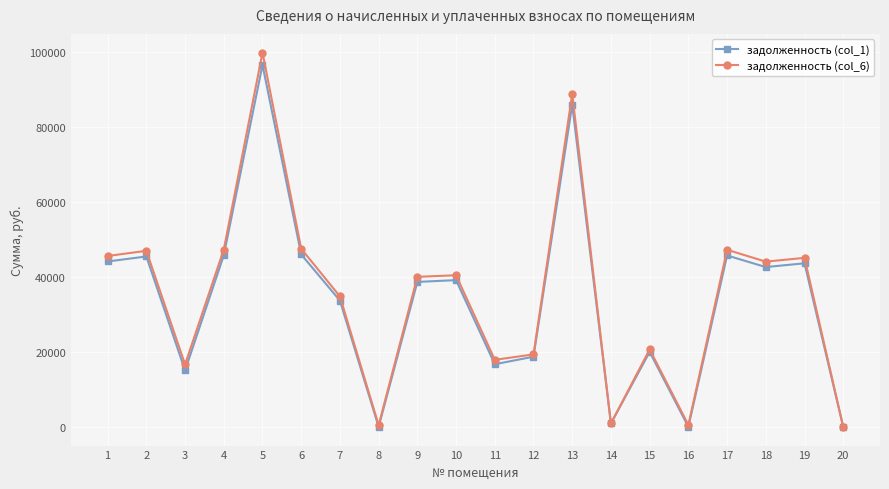

Which series has the widest spread of values?

задолженность (col_6)